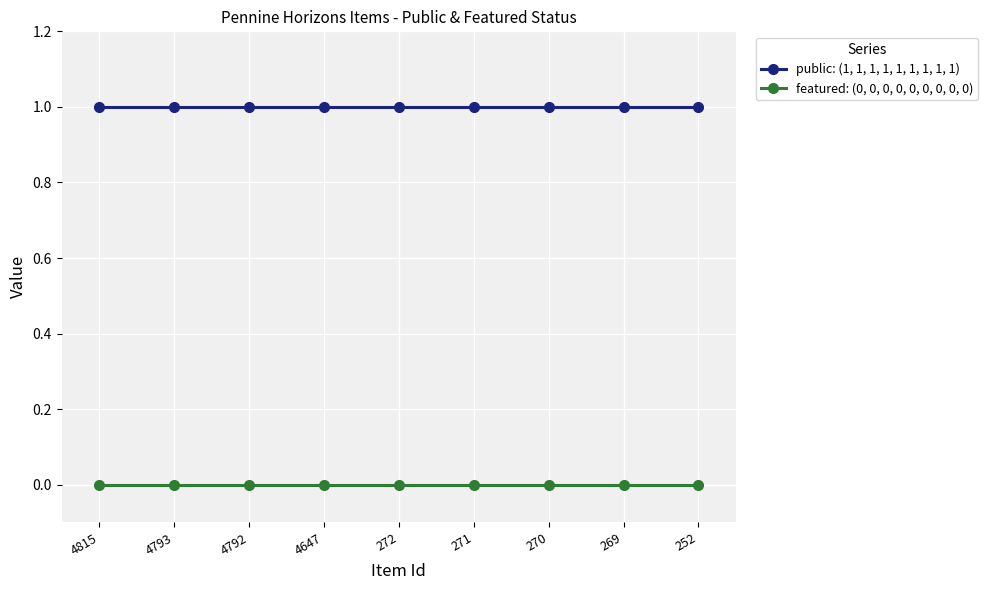

The value of featured: (0, 0, 0, 0, 0, 0, 0, 0, 0) at 4793 is 0. True or false?

True